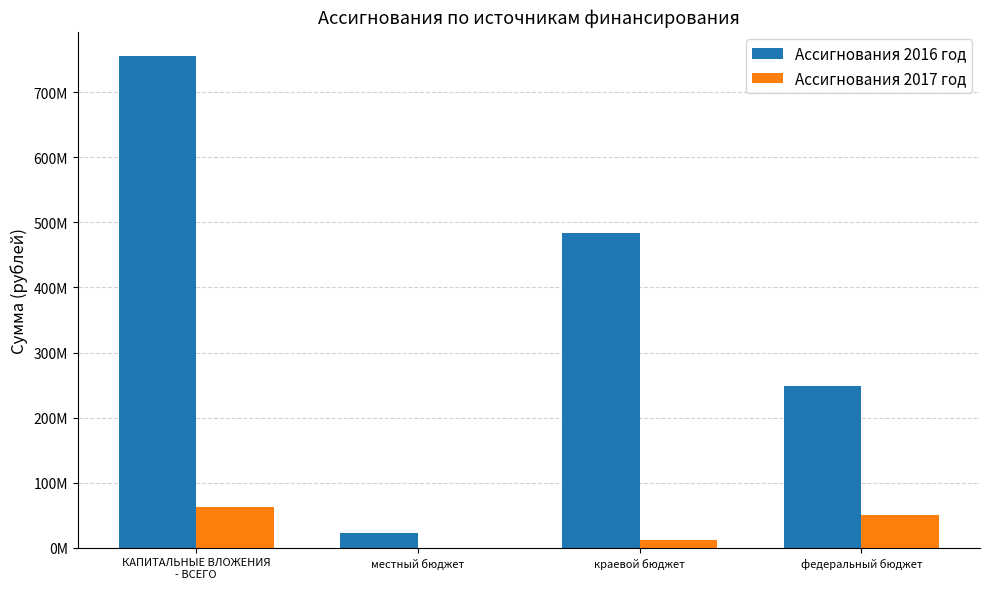

What are all the series names shown in the legend?

Ассигнования 2016 год, Ассигнования 2017 год